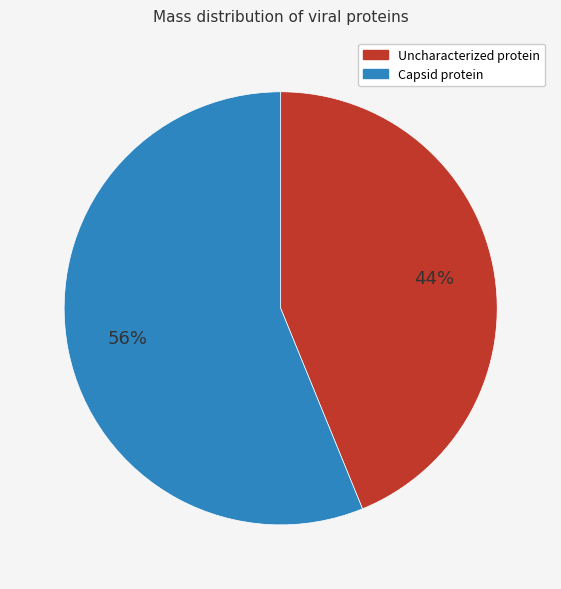

What percentage is the Capsid protein slice, to the nearest percent?

56%